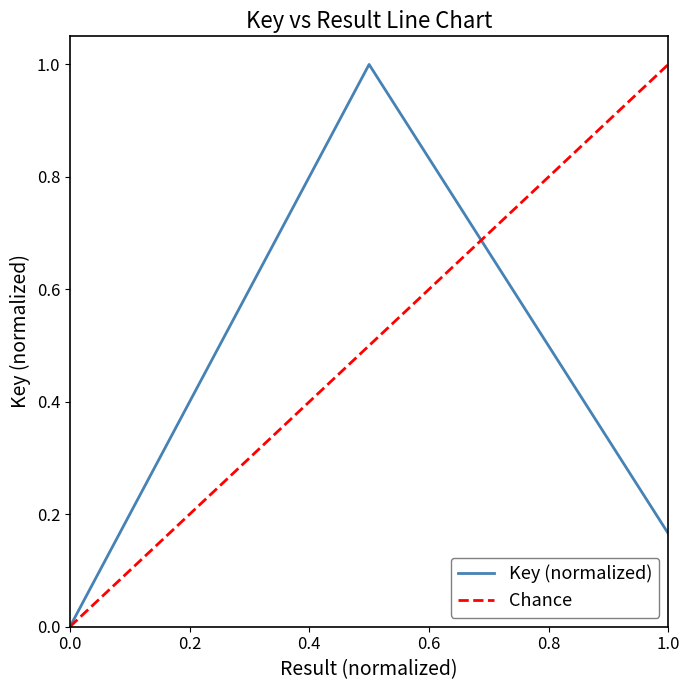

What is the value of the 2nd point from the left?

1.0